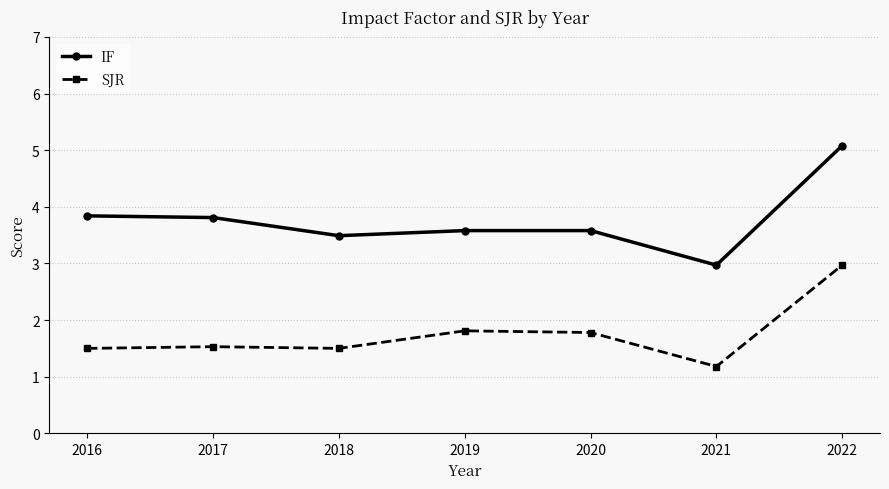

Does the chart have visible grid lines?

Yes